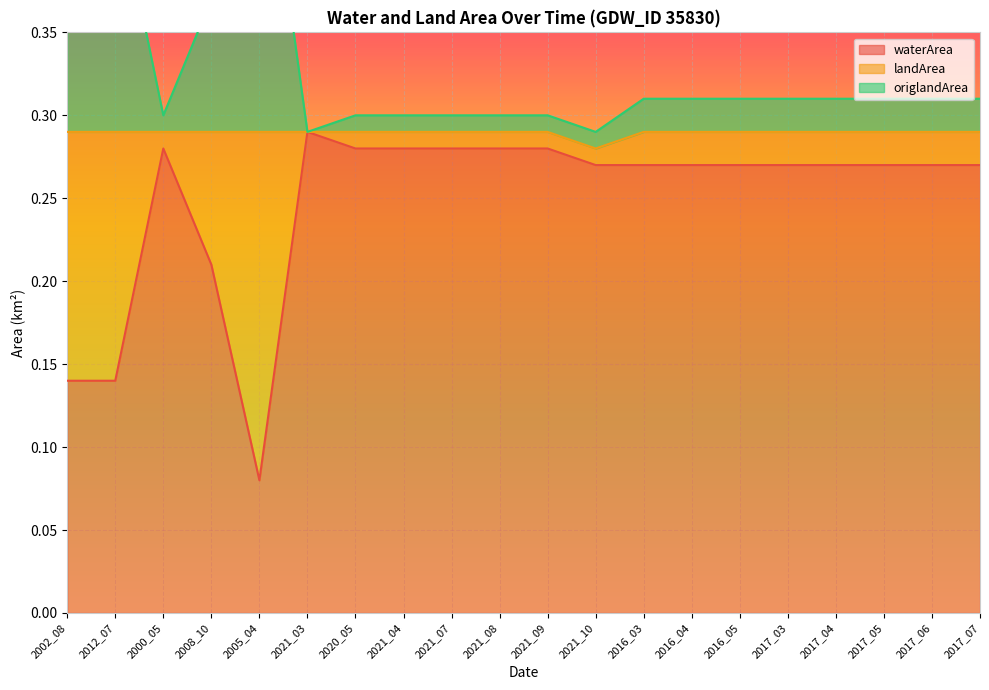

How many landArea values are between 0 and 1?

20